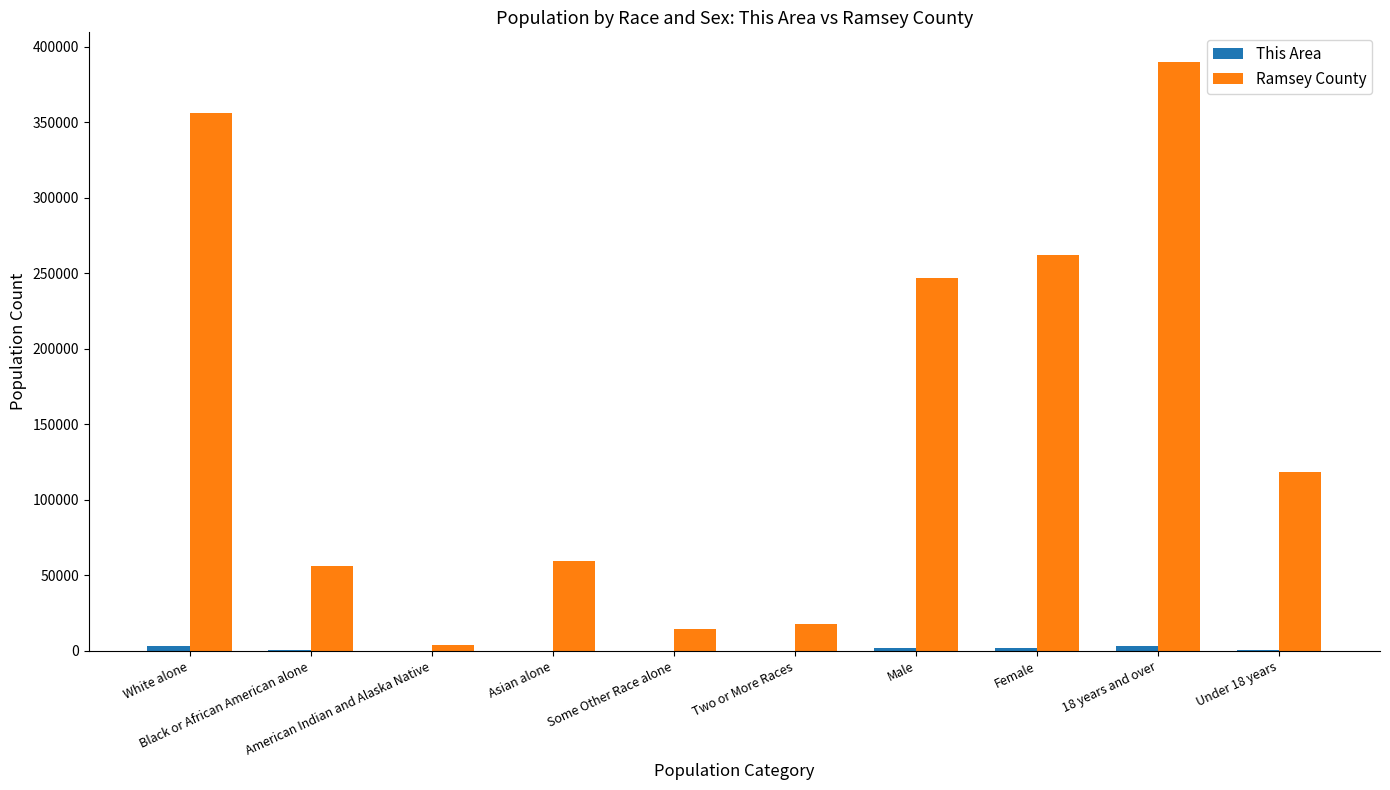

Which series has the largest total across all categories?

Ramsey County